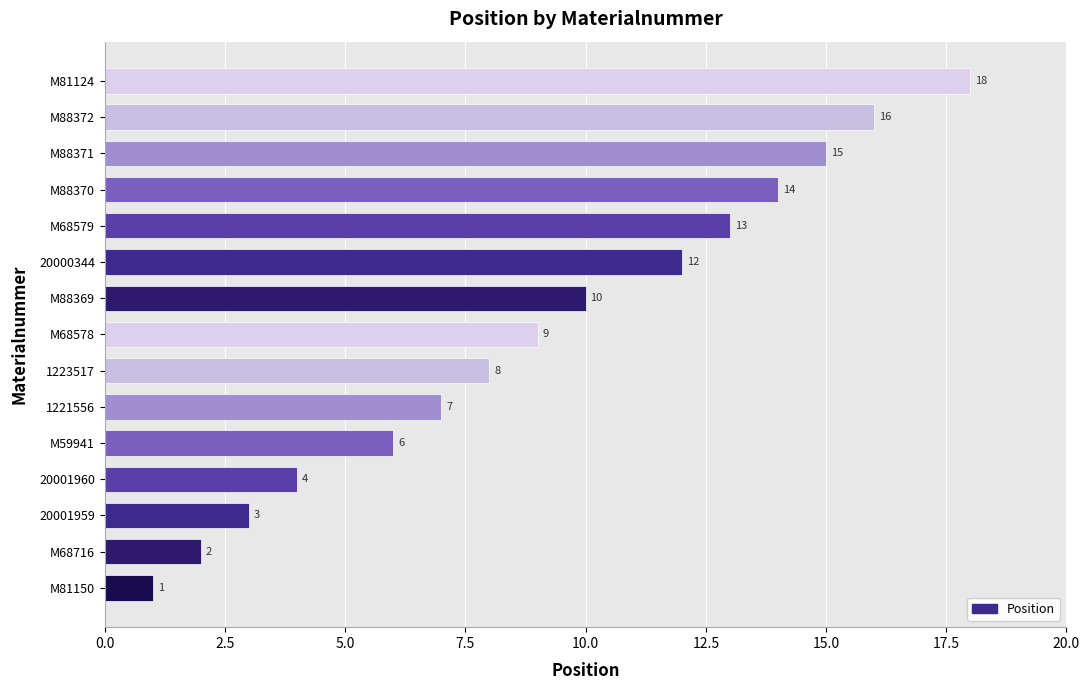

How many categories are shown in the chart?

15